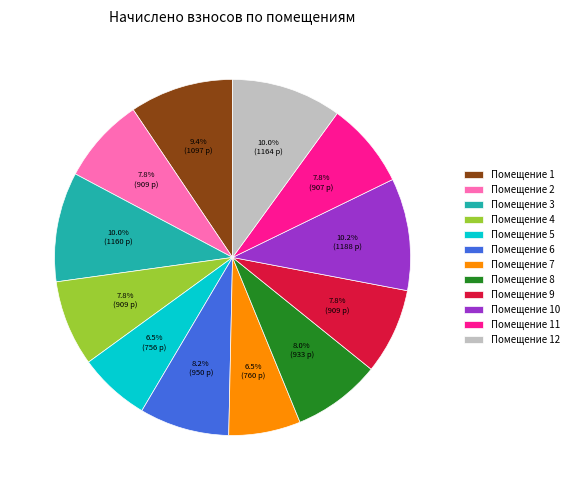

Does Помещение 12 account for over 50% of the chart?

No